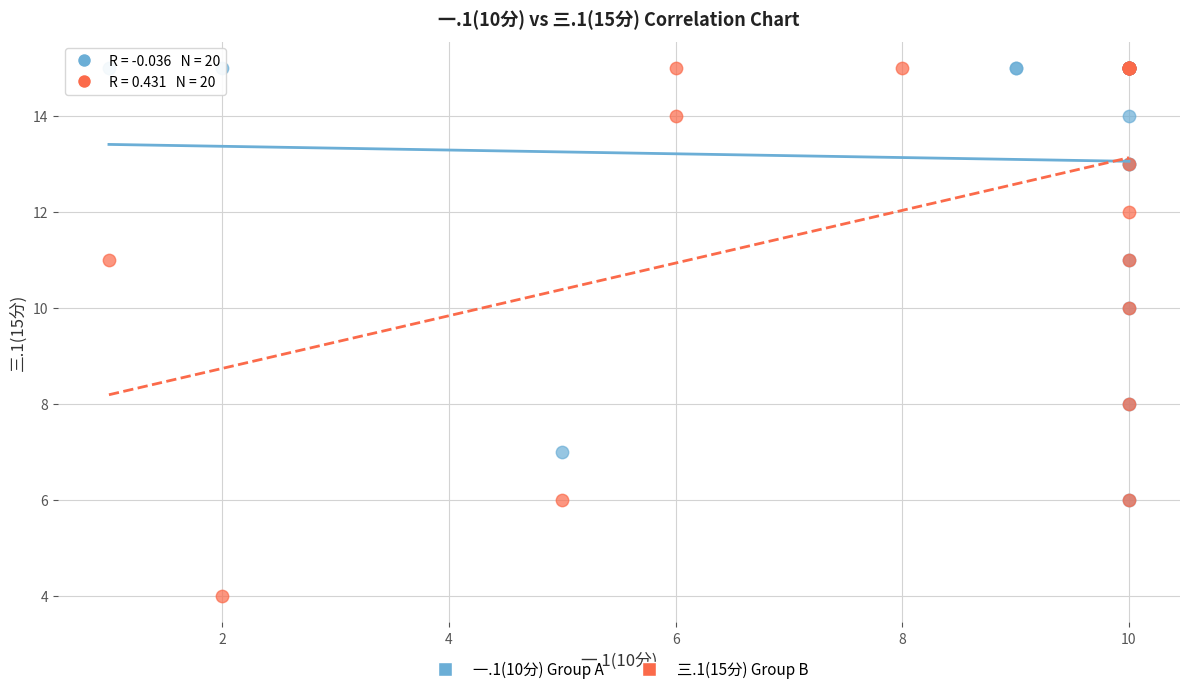

Which series reaches the minimum Y coordinate?

三.1(15分) Group B